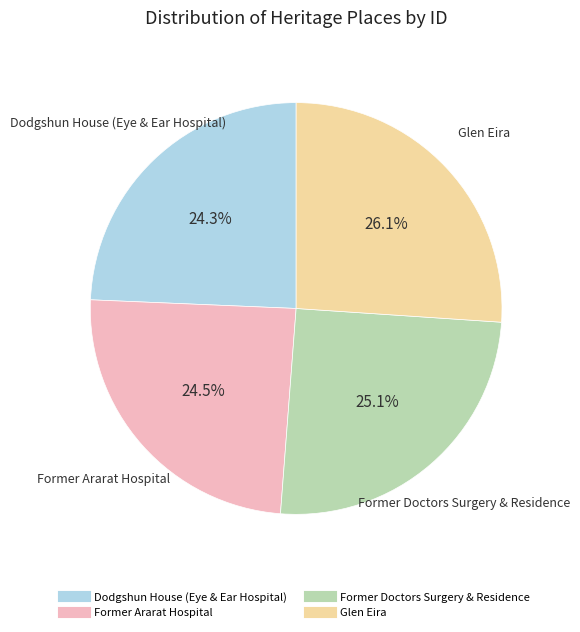

Do Glen Eira and Dodgshun House (Eye & Ear Hospital) together represent more than half of the pie?

Yes